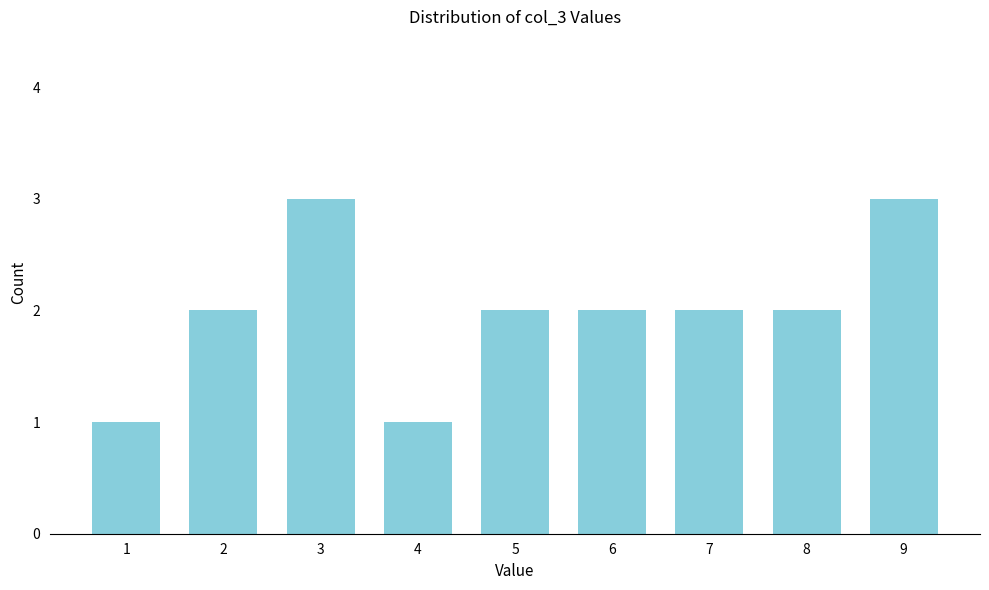

Reading left to right, list all the values displayed in this chart.

1=1	2=2	3=3	4=1	5=2	6=2	7=2	8=2	9=3